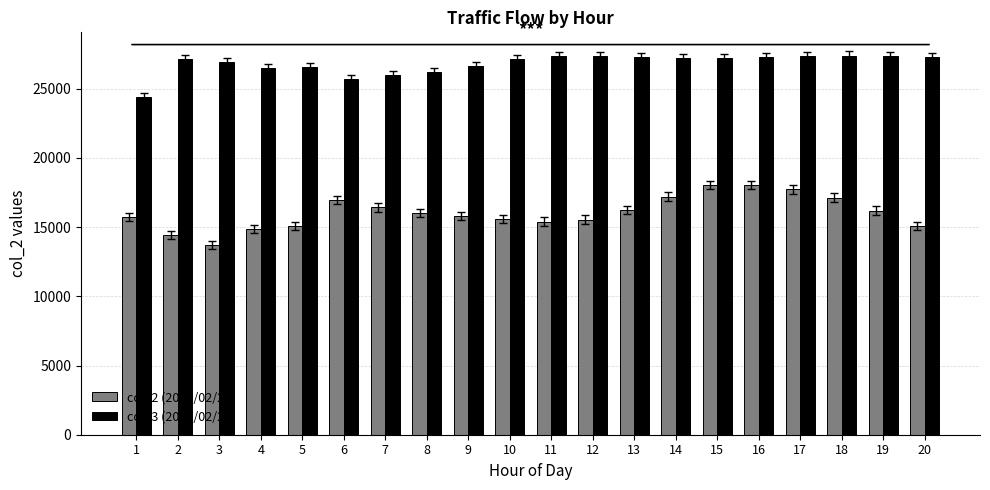

What value does the col_3 (2020/02/21) series have at 9?

26651